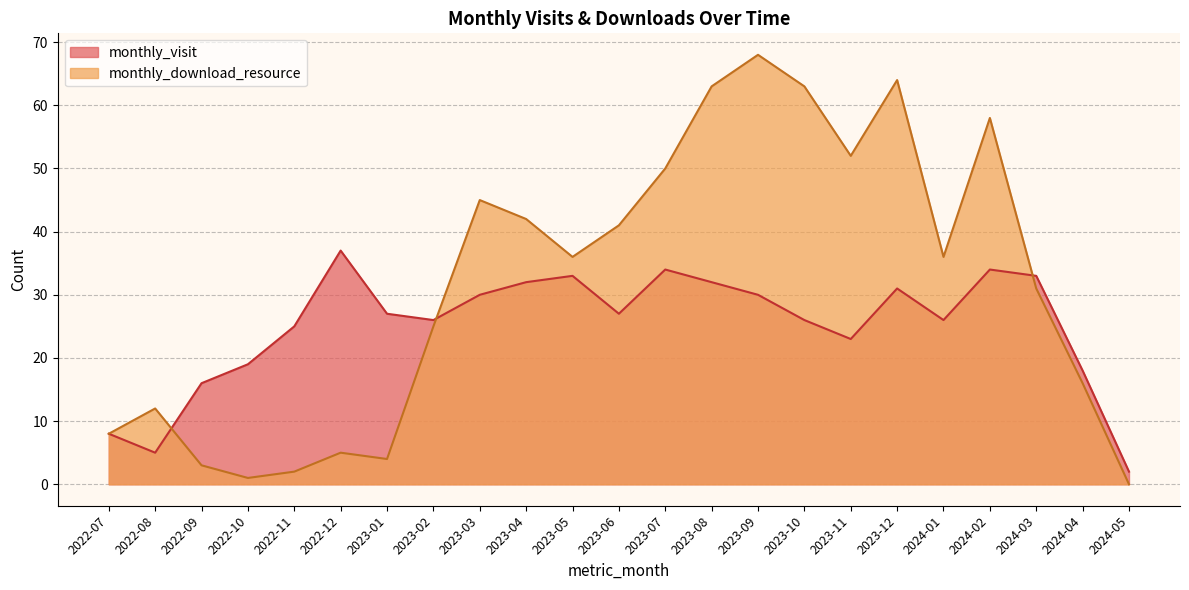

Where does the monthly_visit series first go above 27?

2022-12